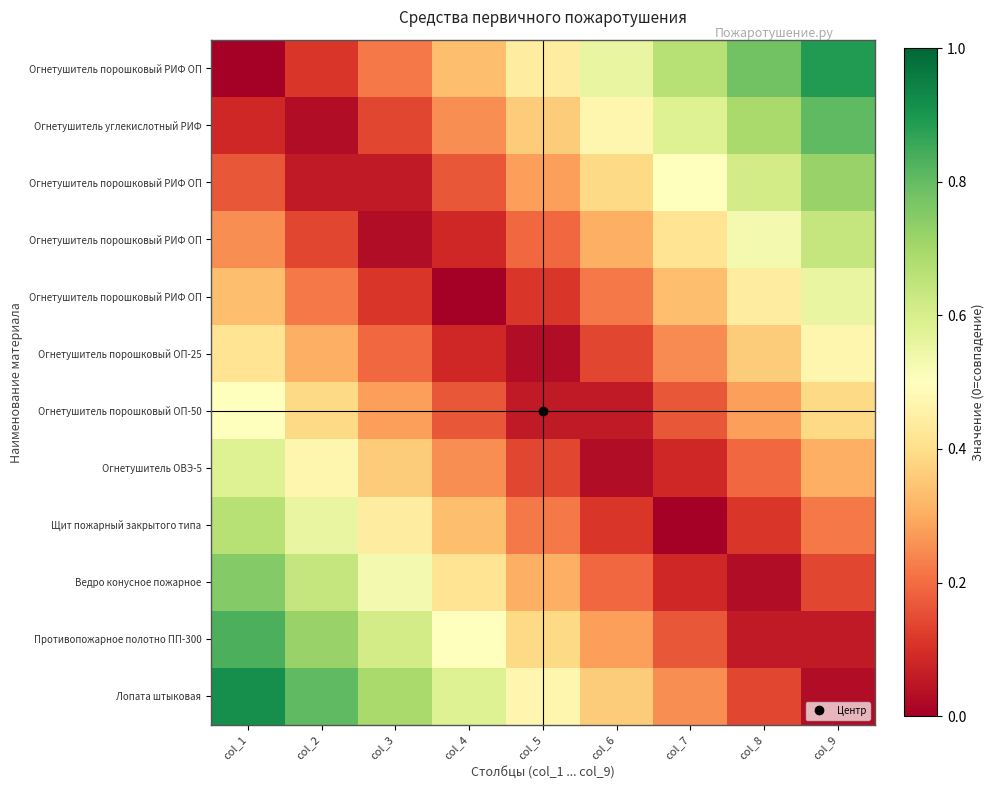

What is the spread (max minus min) of values at col_2?

0.8